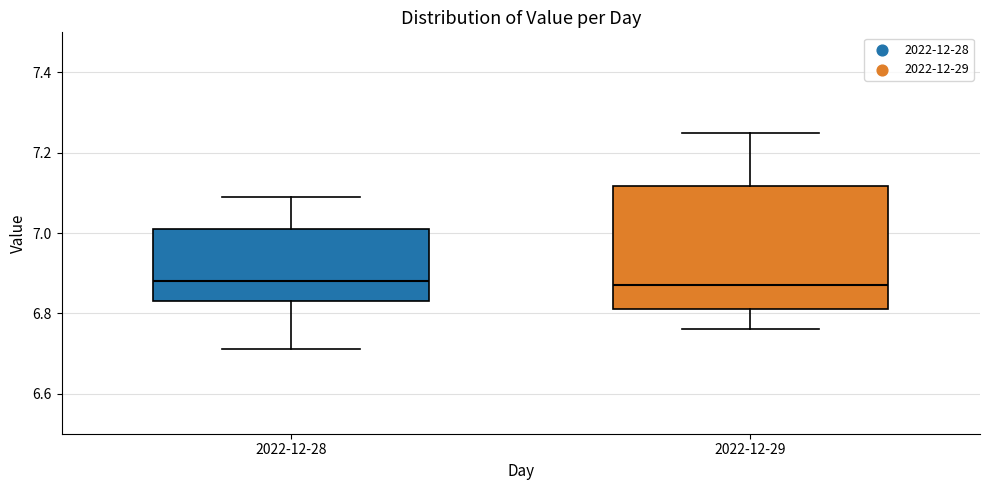

Where is the upper edge of the box for 2022-12-29 on the y-axis? The values are not printed on the chart, so give them approximately, as read against the axis.

7.12